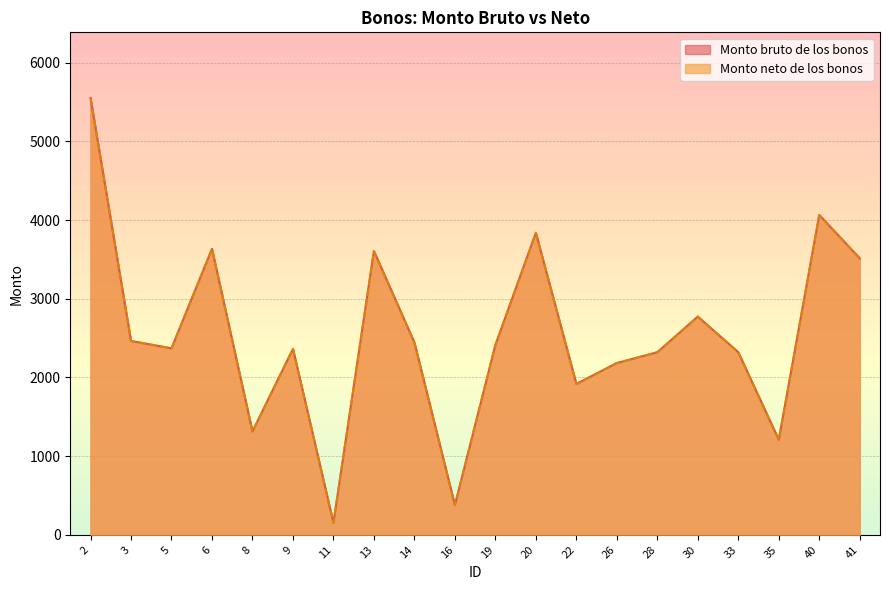

True or false: Monto bruto de los bonos and Monto neto de los bonos cross at least once.

False